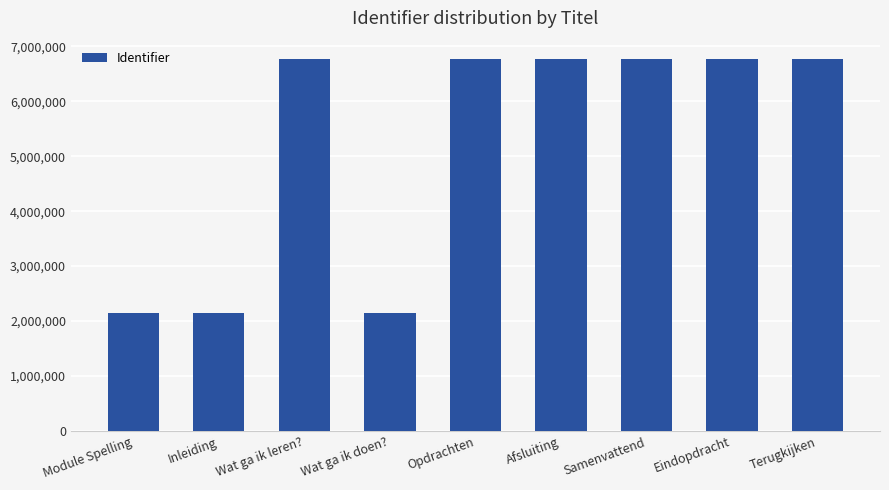

Where is the data nearest to the value 4453699?

Wat ga ik leren?